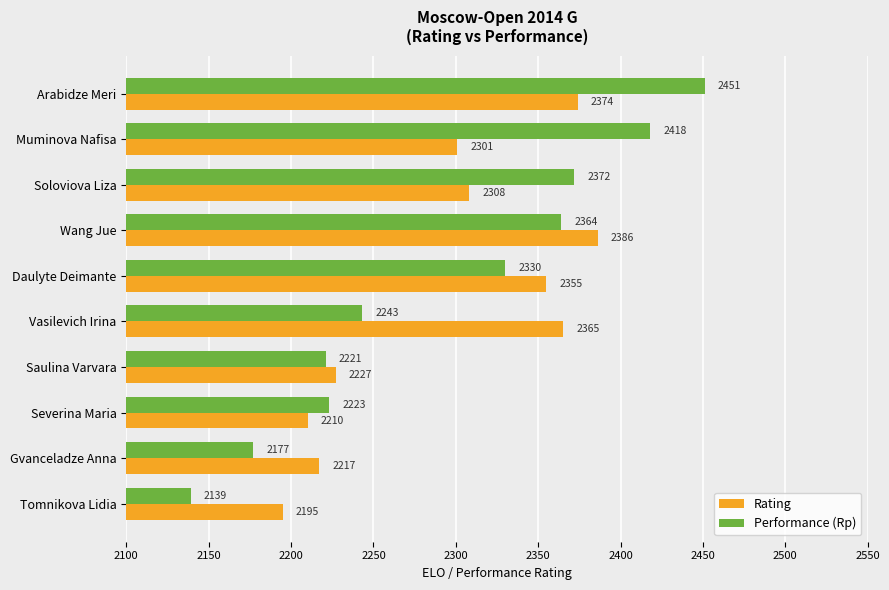

At how many categories does at least one series exceed 2249?

6